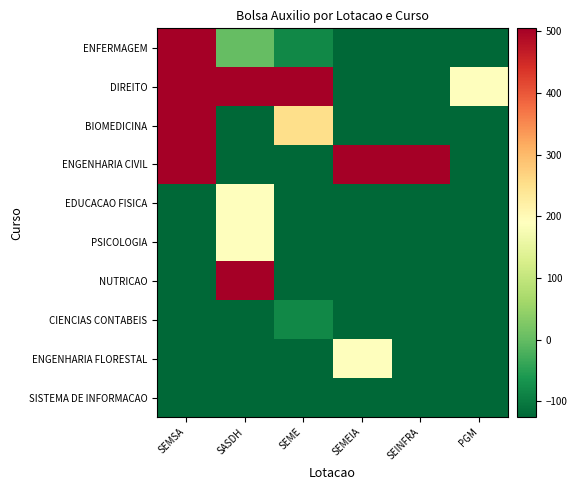

What is the spread (max minus min) of values at PGM?

315.0